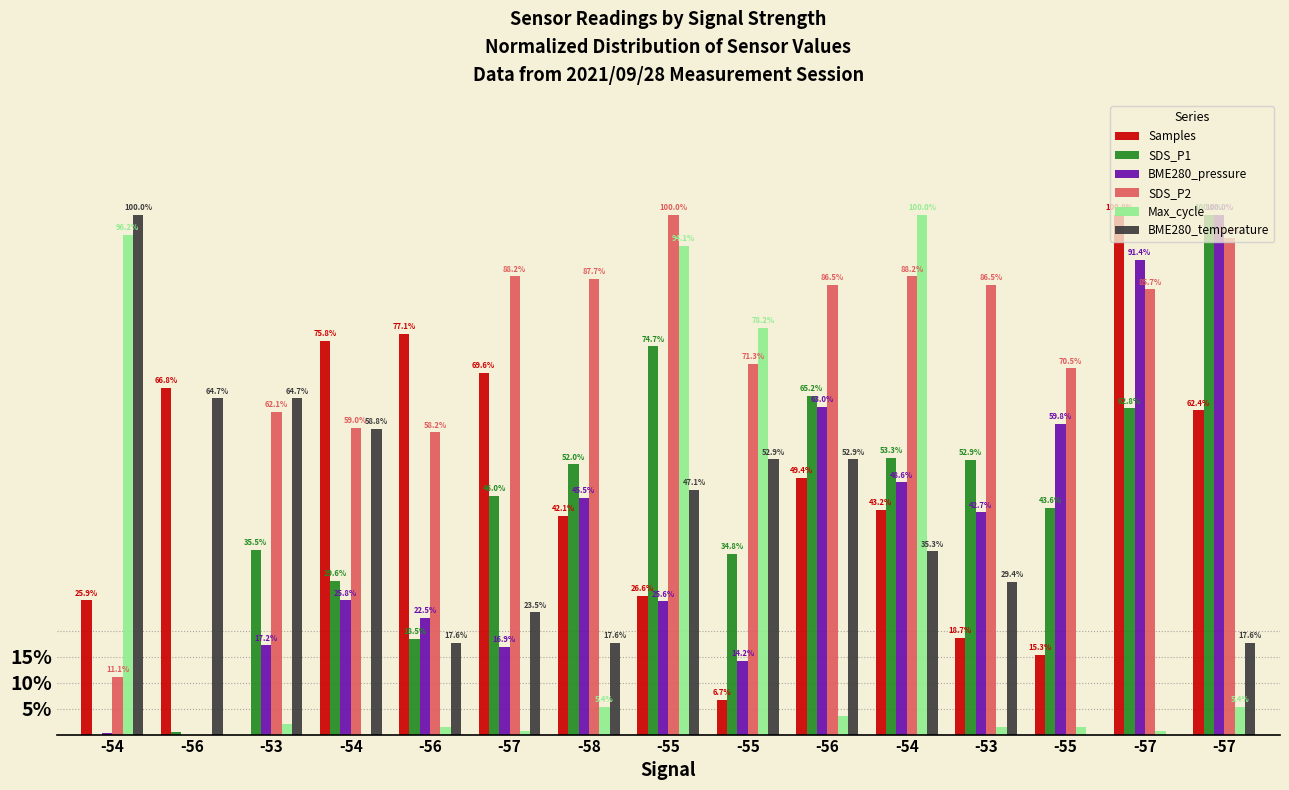

True or false: BME280_pressure has a value of 0.0 at -56.

True